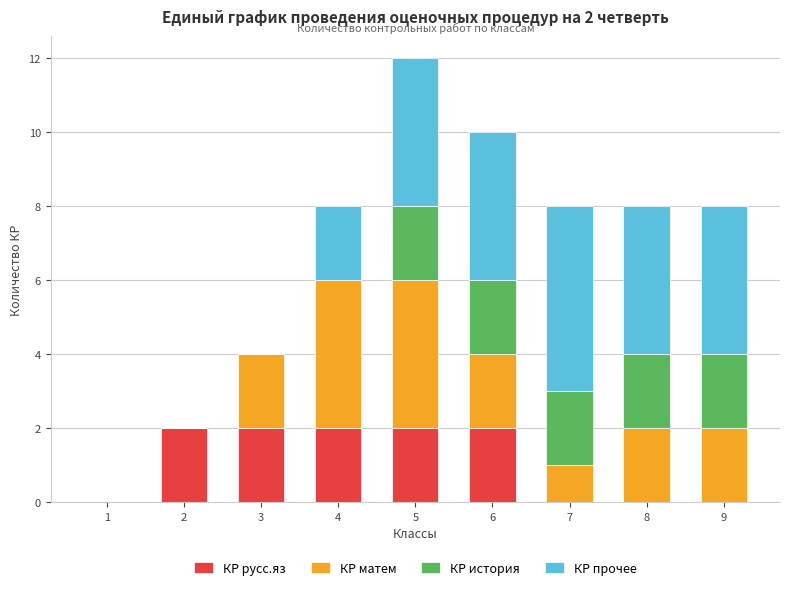

The value of КР русс.яз at 8 is 0. True or false?

True